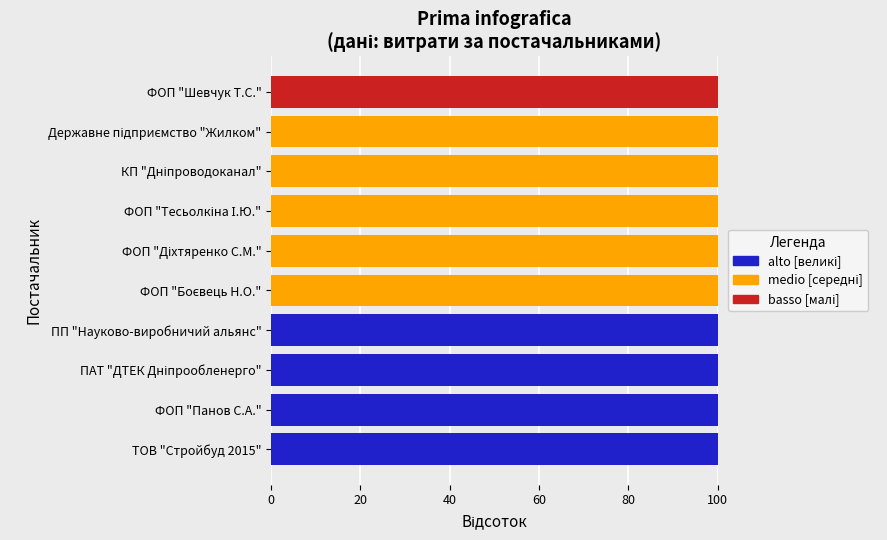

How many series are shown in this chart?

3